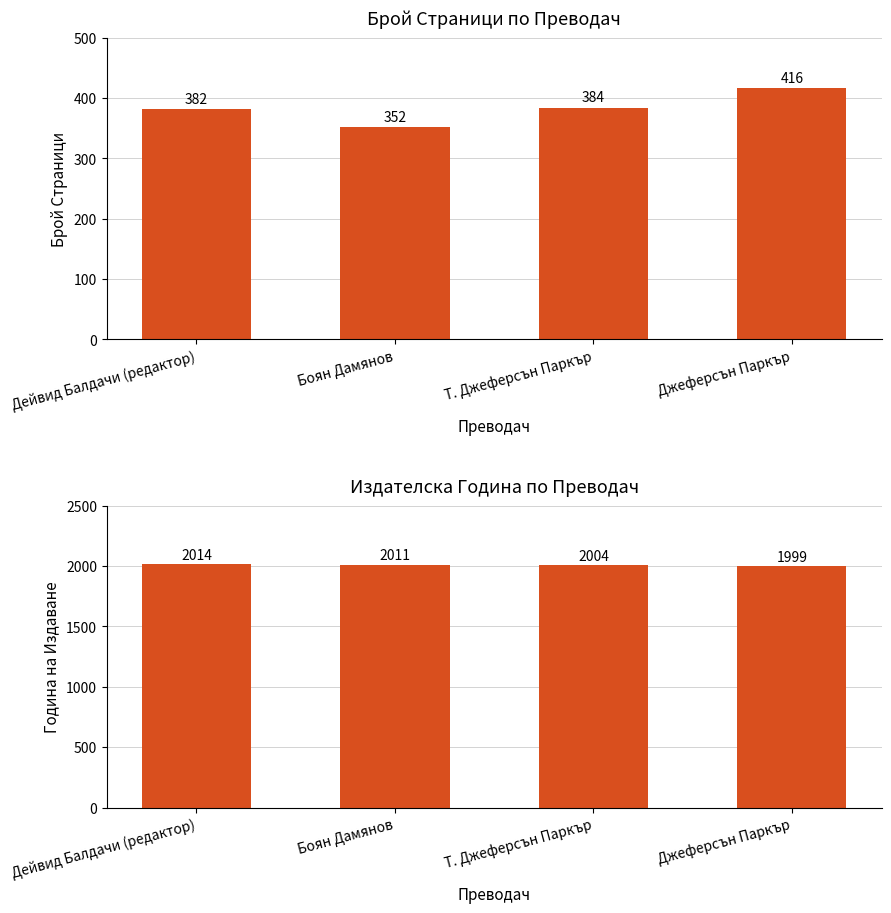

Which category has the lowest value across all series?

Боян Дамянов